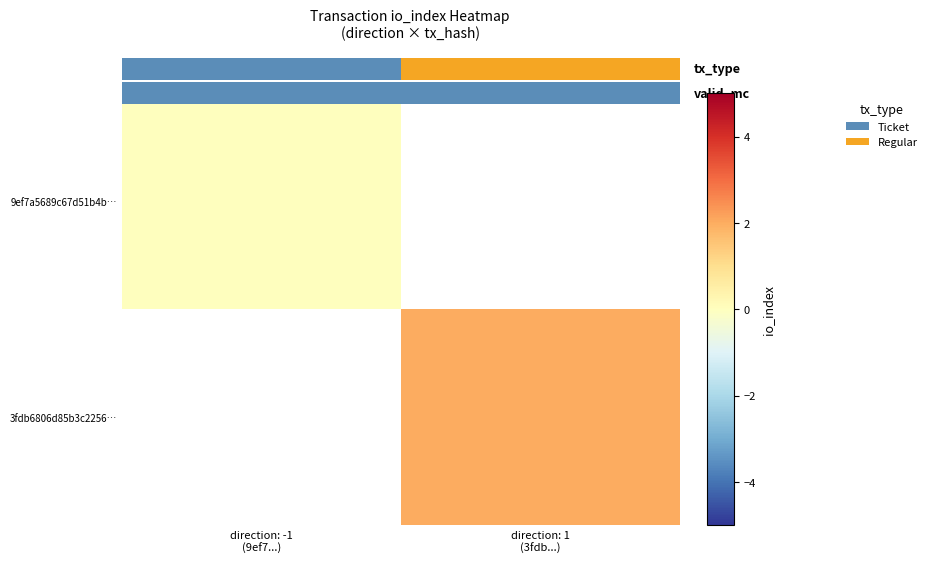

At how many categories does at least one series exceed 1?

1